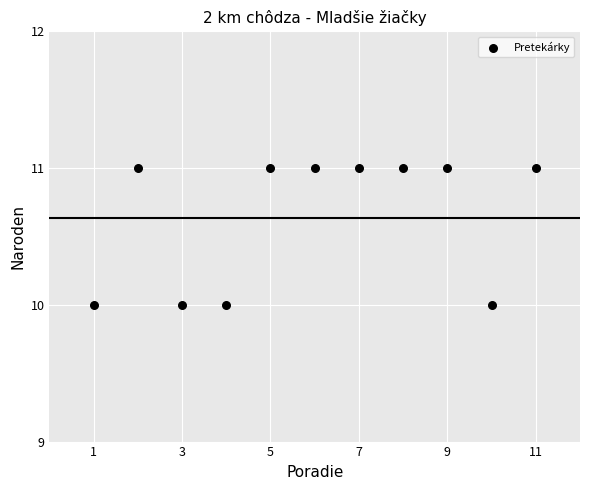

What is the range of X values (max minus min)?

10